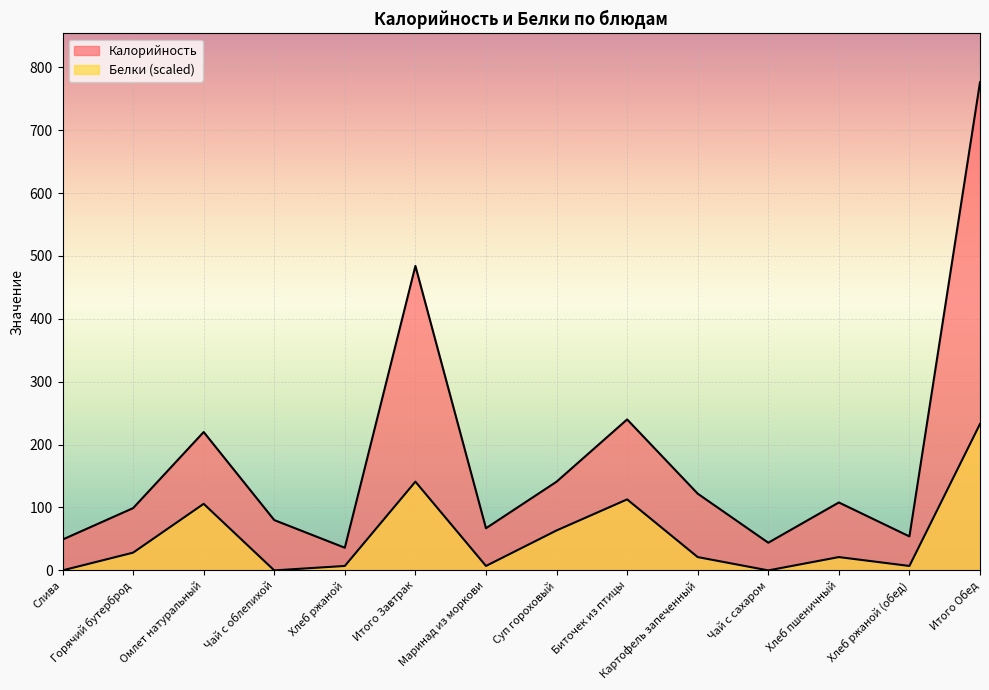

What is the label of the 7th point from the right?

Суп гороховый